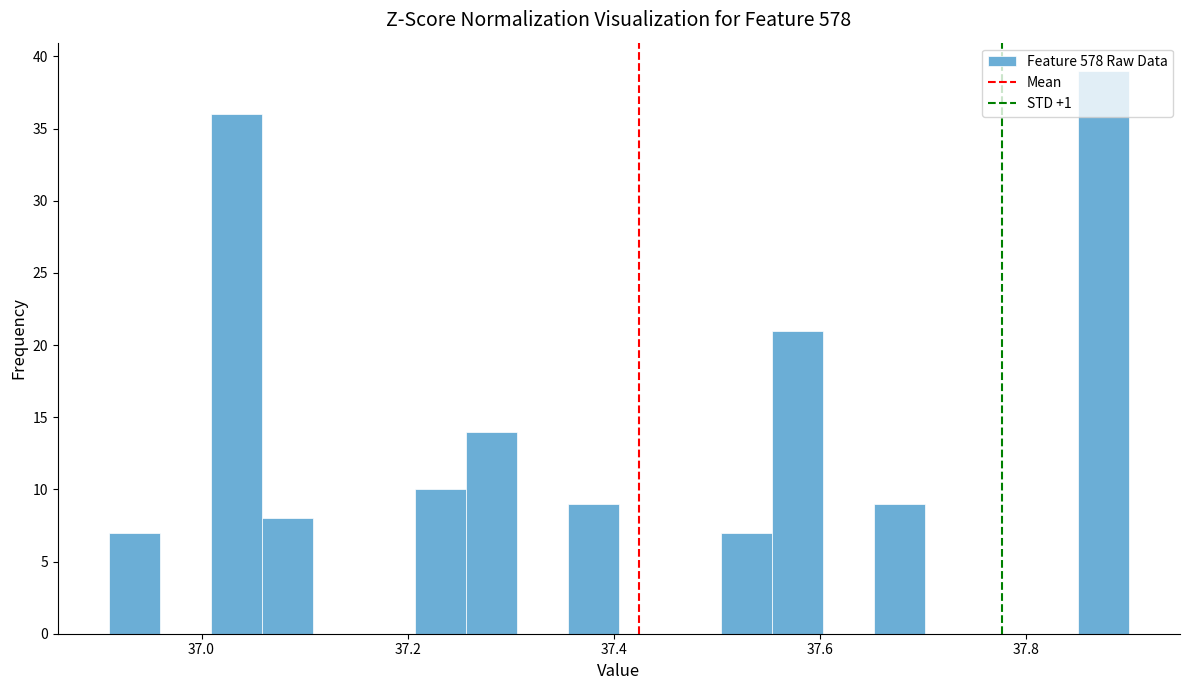

Around what value on the x-axis is the tallest bar? Give the approximate position of its centre, as read against the axis.

37.88